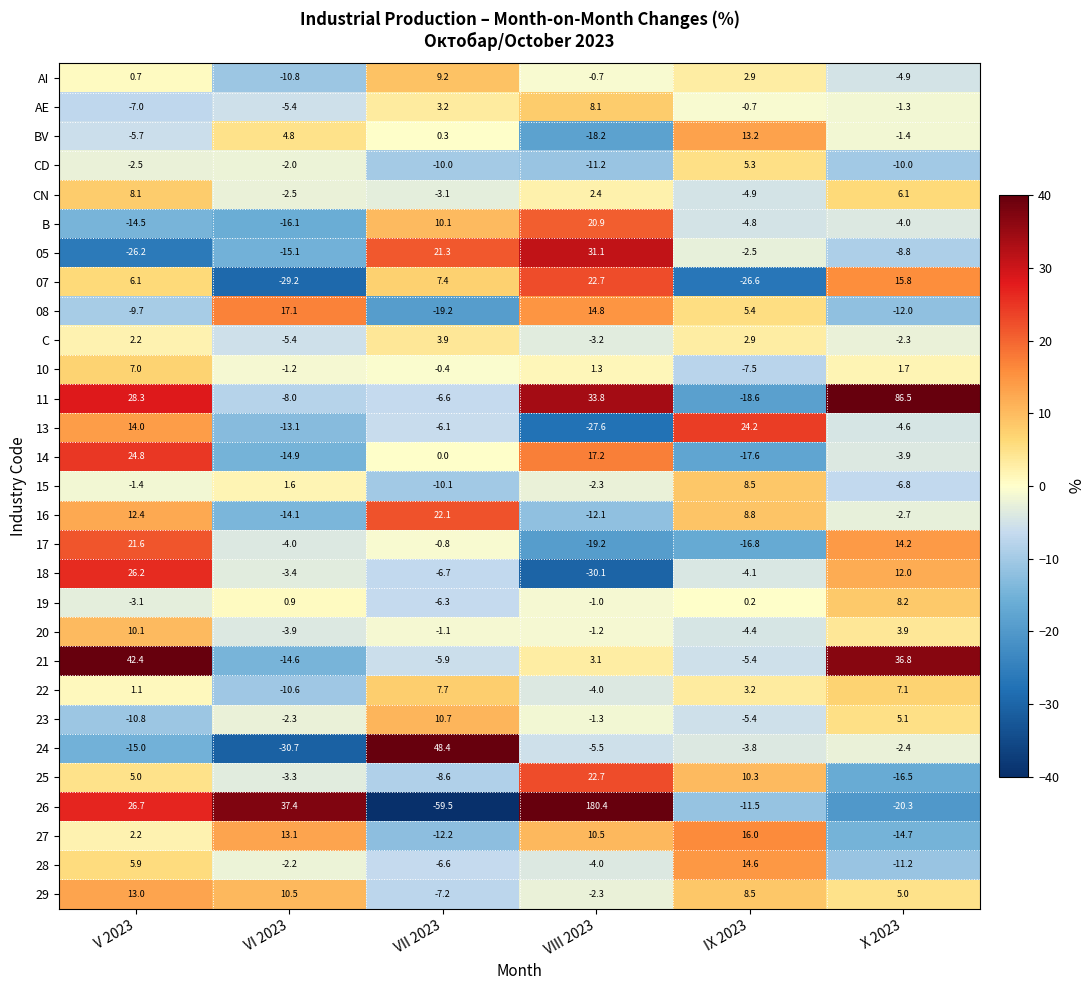

True or false: AE has a value of 8.1 at VIII 2023.

True